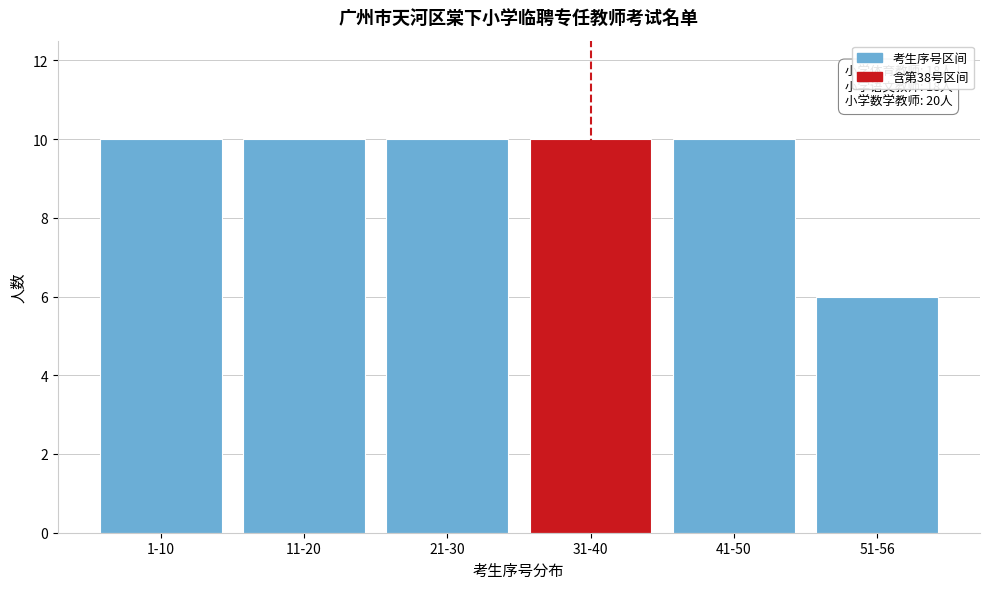

Reading left to right, transcribe all the data shown in this chart.

10	10	10	10	10	6